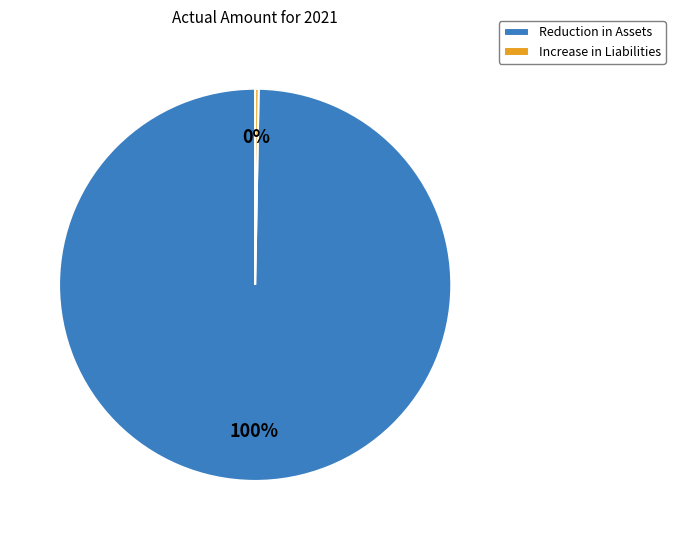

What is the majority slice?

Reduction in Assets